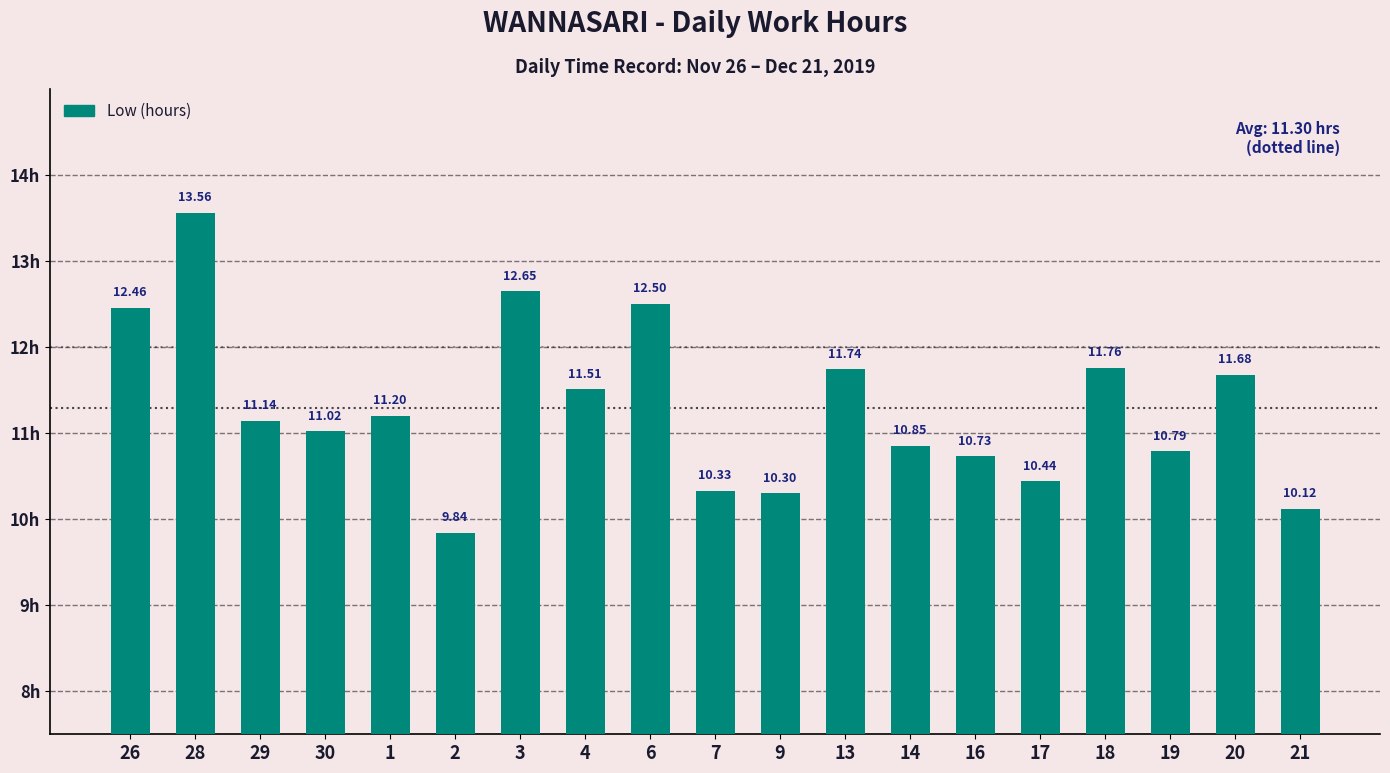

What is the ratio of the value at 4 to the value at 18?

1.0